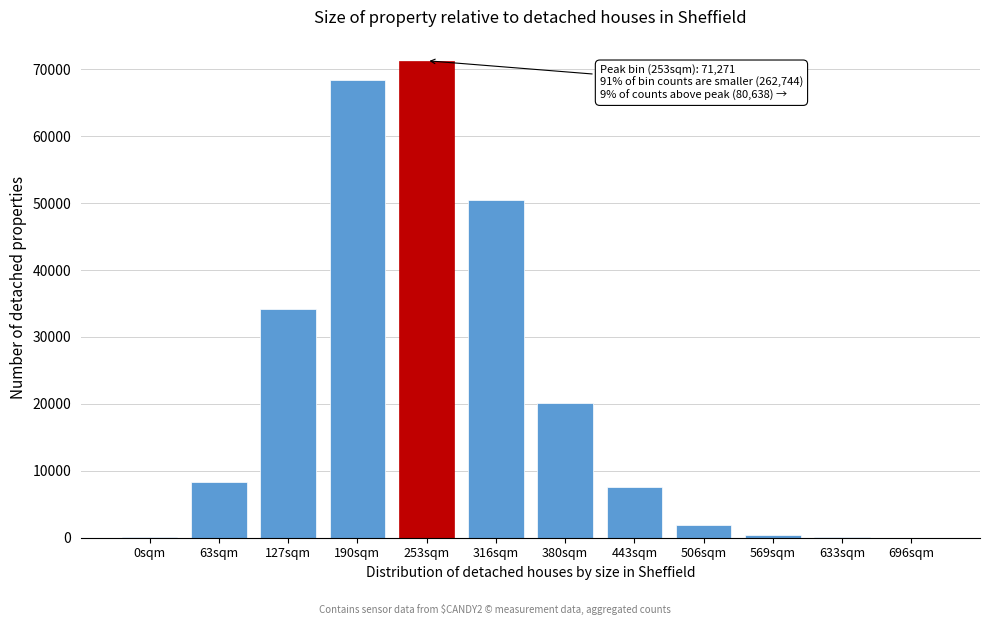

Where is the data nearest to the value 35639?

127sqm